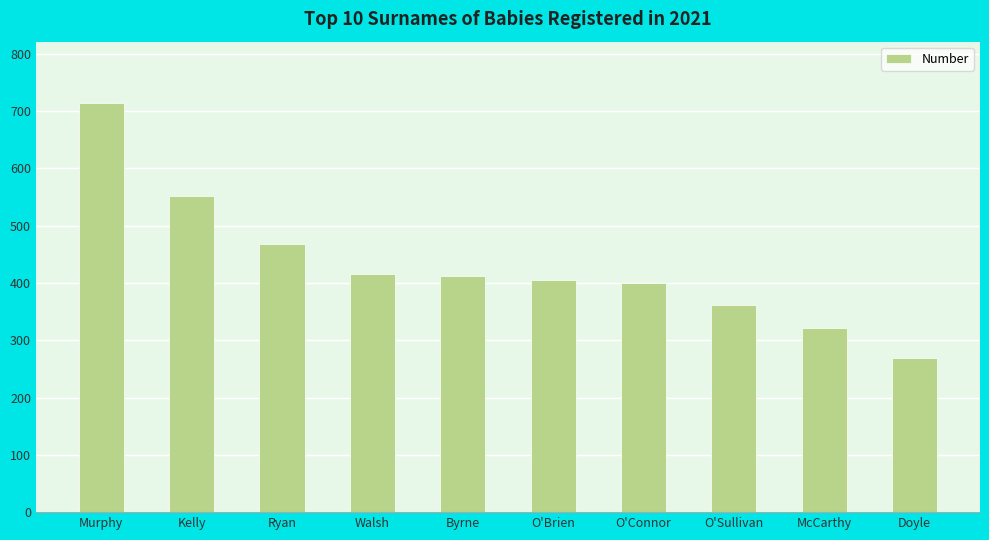

Reading right to left, transcribe all the data shown in this chart.

269	321	362	400	406	412	416	468	551	714